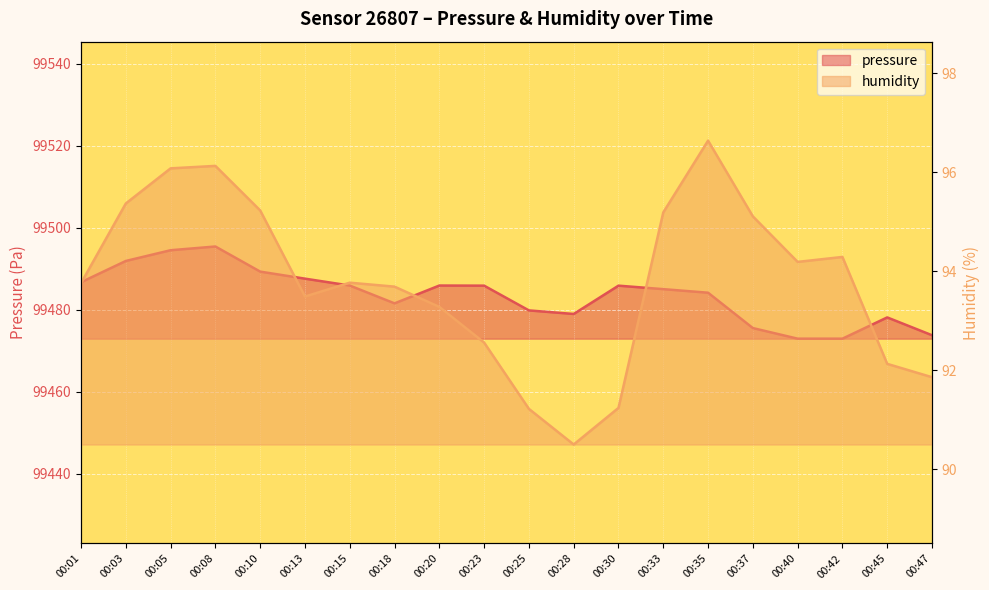

What are all the series names shown in the legend?

pressure, humidity